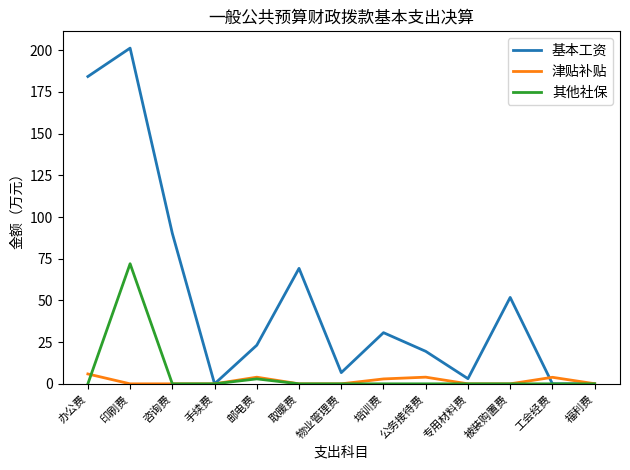

What is the difference between the 其他社保 values at 物业管理费 and 邮电费?

3.0